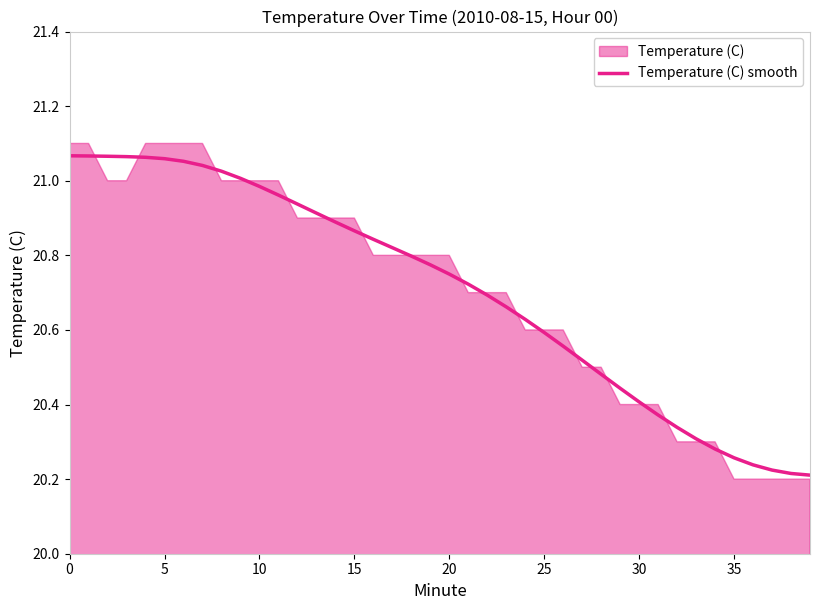

What is the change in value from 19 to 35?

-0.5